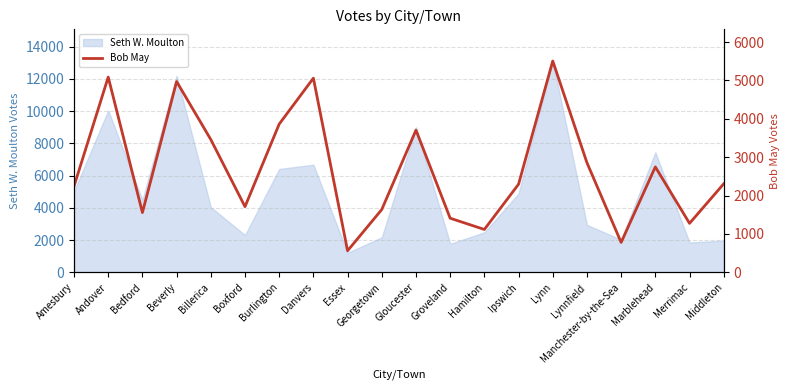

True or false: the data shows 2306 at Middleton.

True